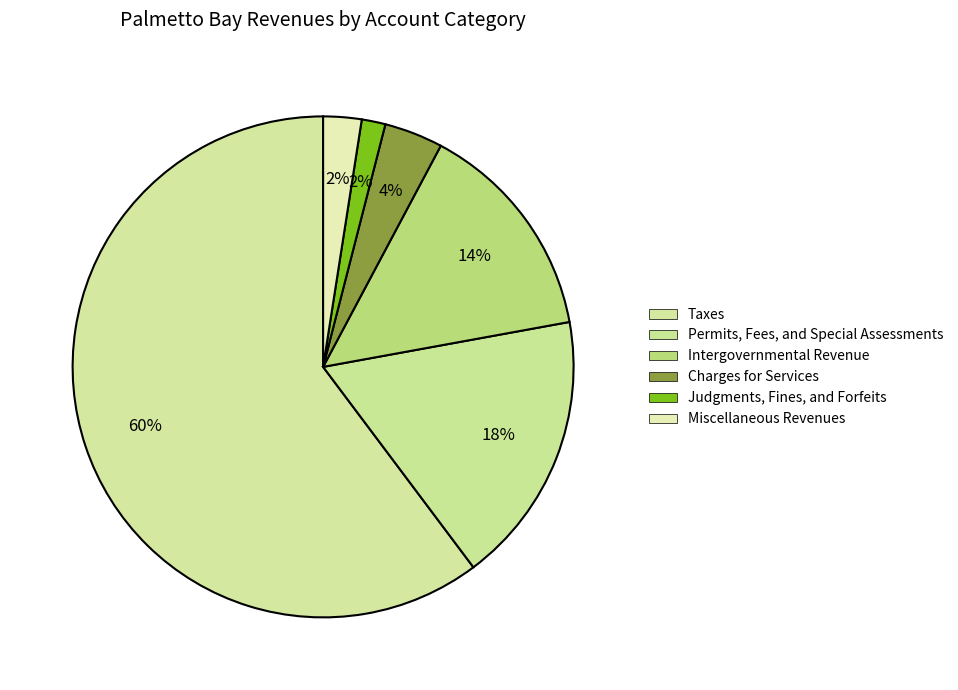

Rank the categories by value from highest to lowest.

Taxes, Permits, Fees, and Special Assessments, Intergovernmental Revenue, Charges for Services, Miscellaneous Revenues, Judgments, Fines, and Forfeits